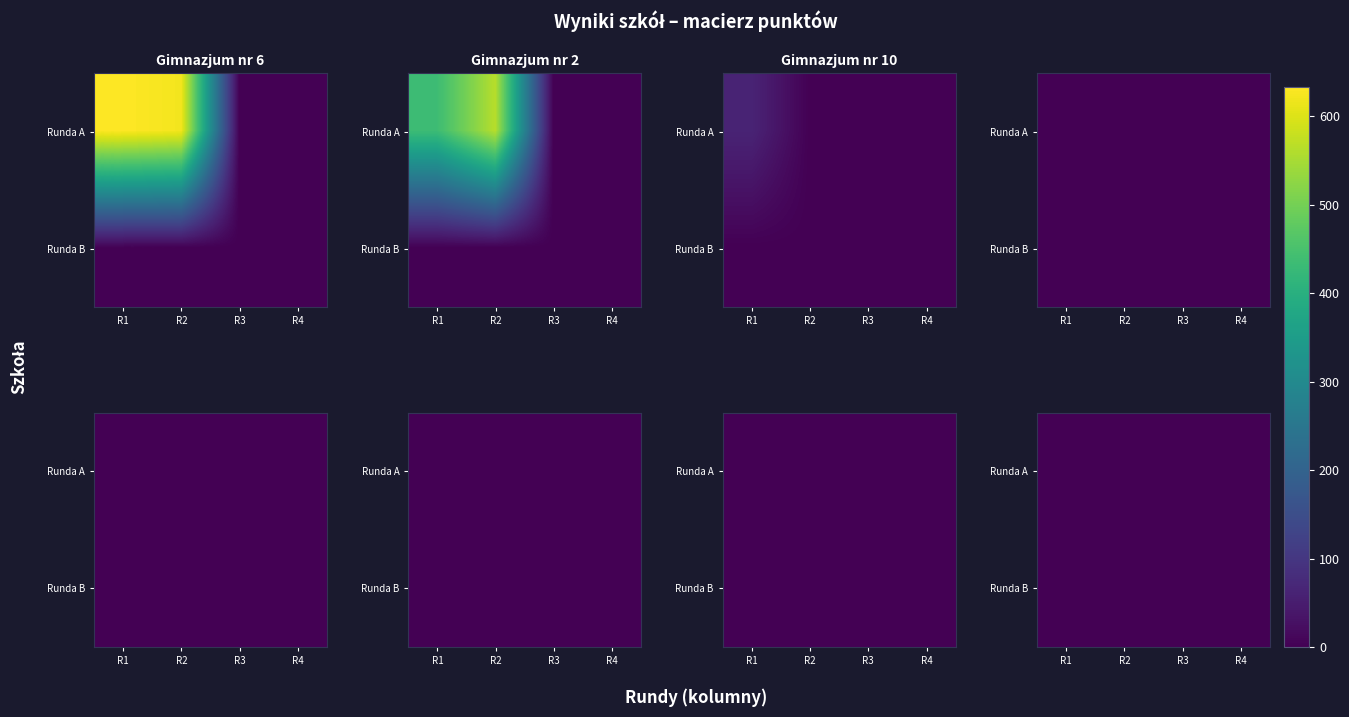

Count the number of data series in this chart.

3